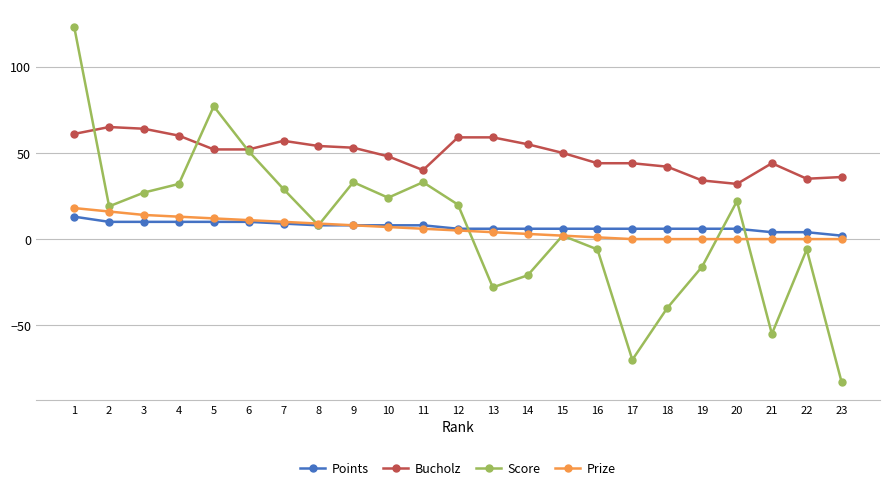

Count the number of data series in this chart.

4